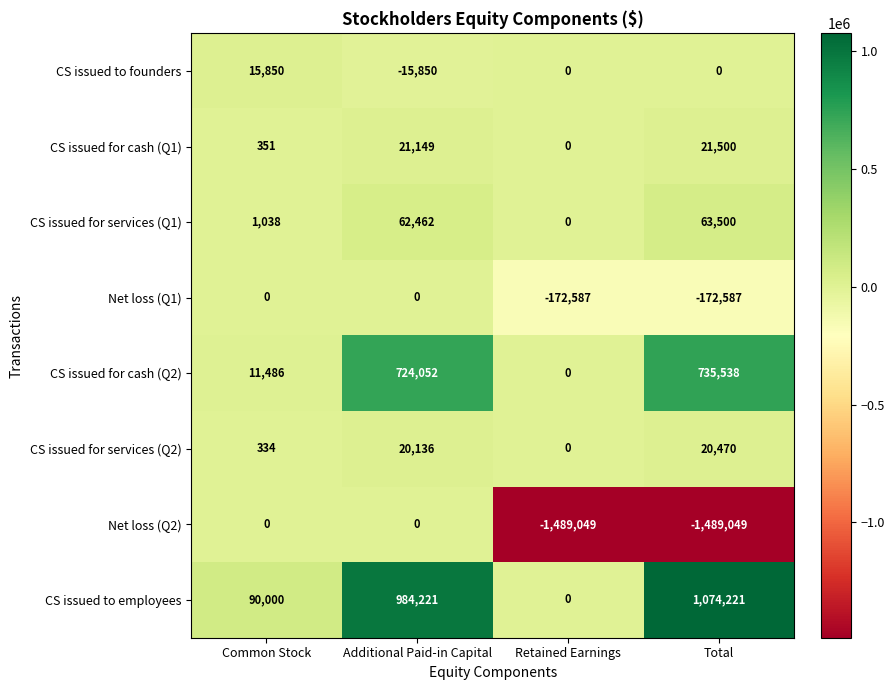

At which category is the sum across all series the highest?

Additional Paid-in Capital